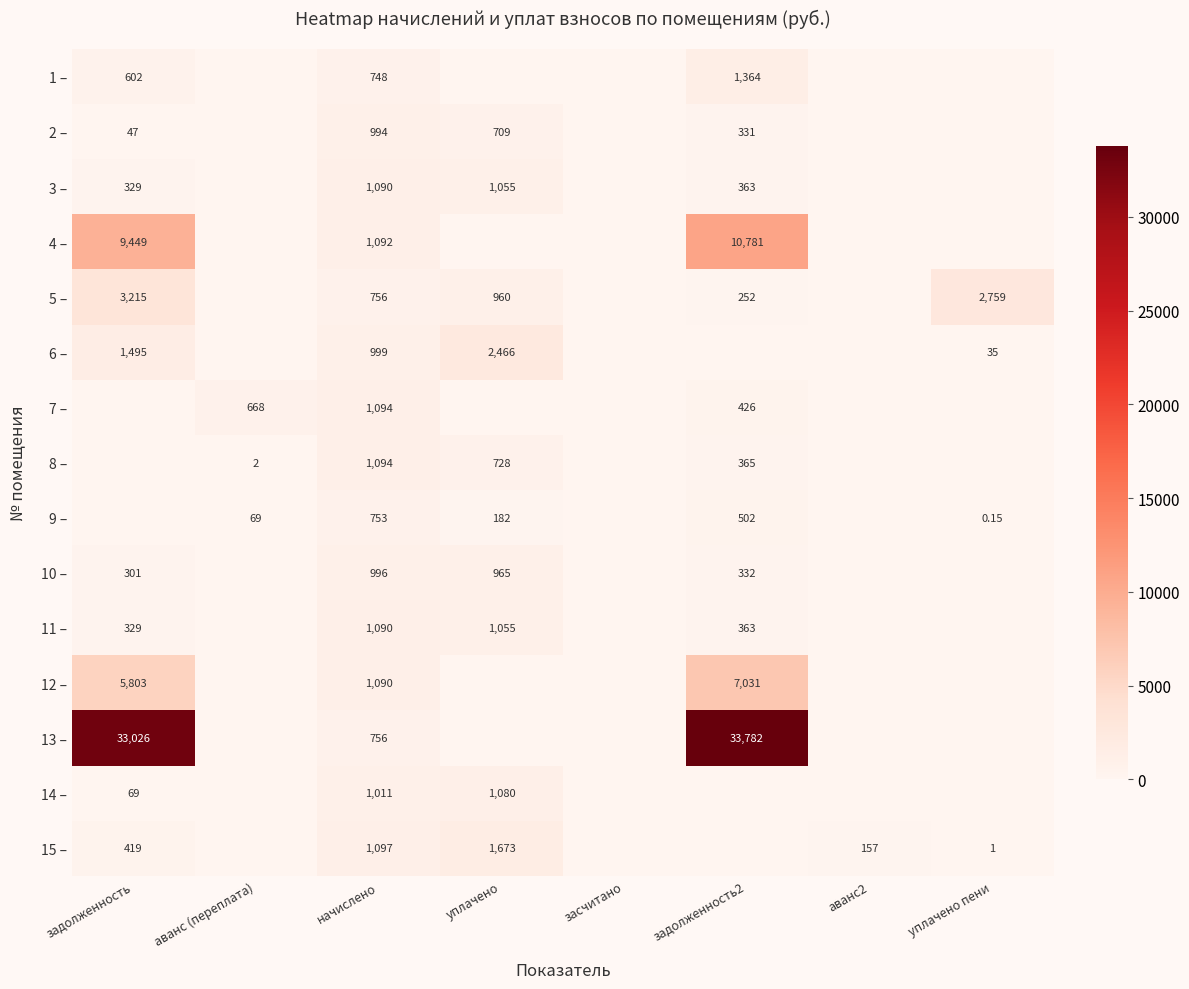

What is the average value of the 7 – series?

273.6